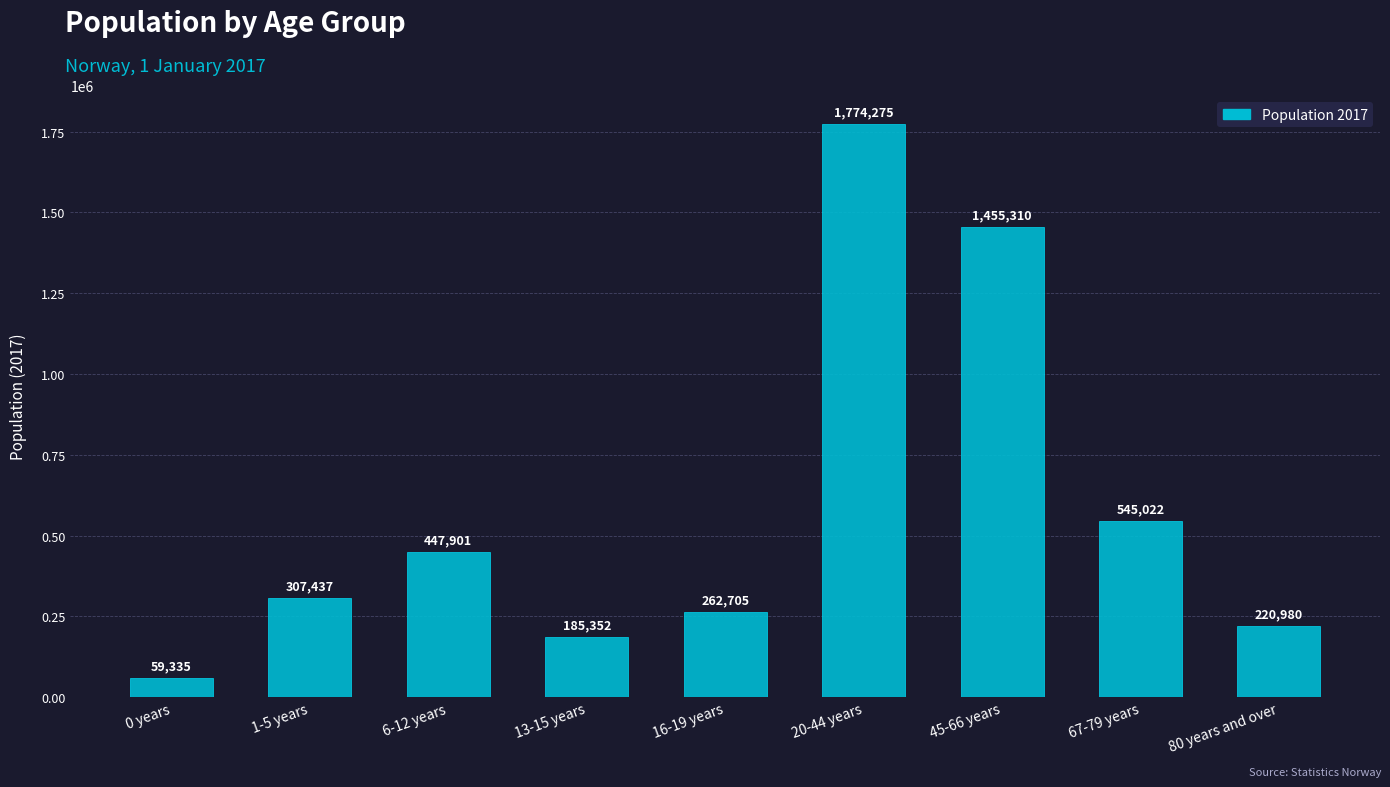

List the labels in order of value, smallest first.

0 years, 13-15 years, 80 years and over, 16-19 years, 1-5 years, 6-12 years, 67-79 years, 45-66 years, 20-44 years